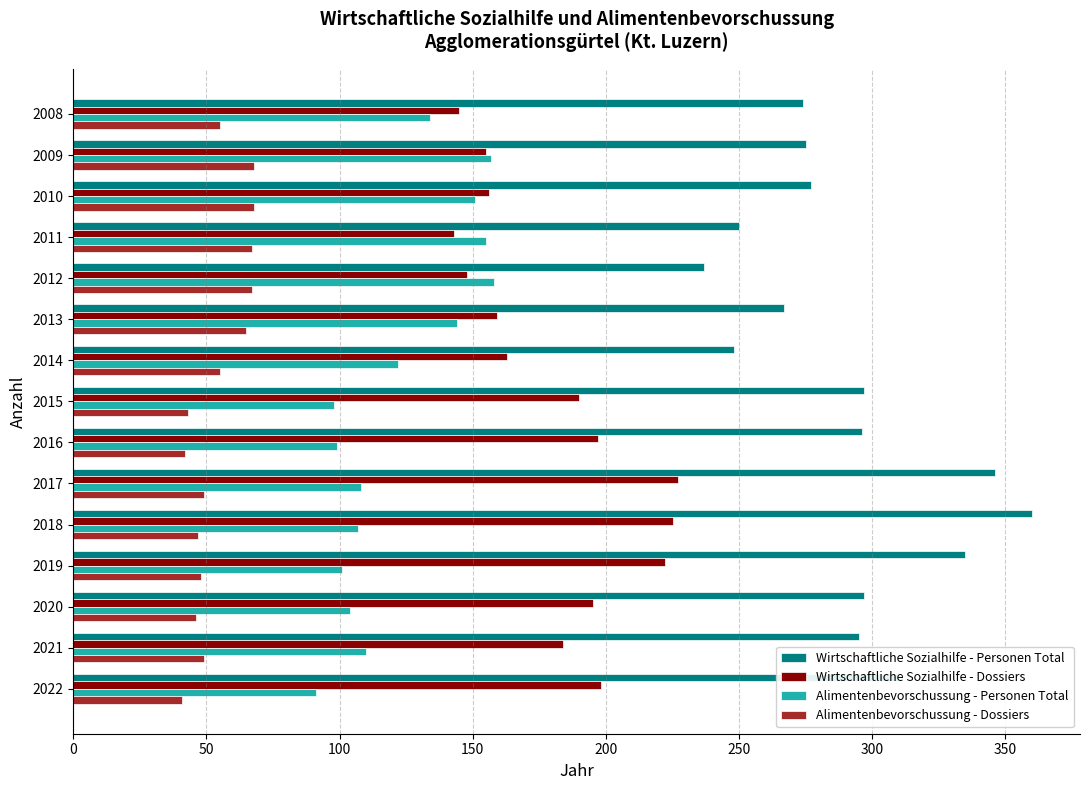

What is the spread (max minus min) of values at 2016?

254